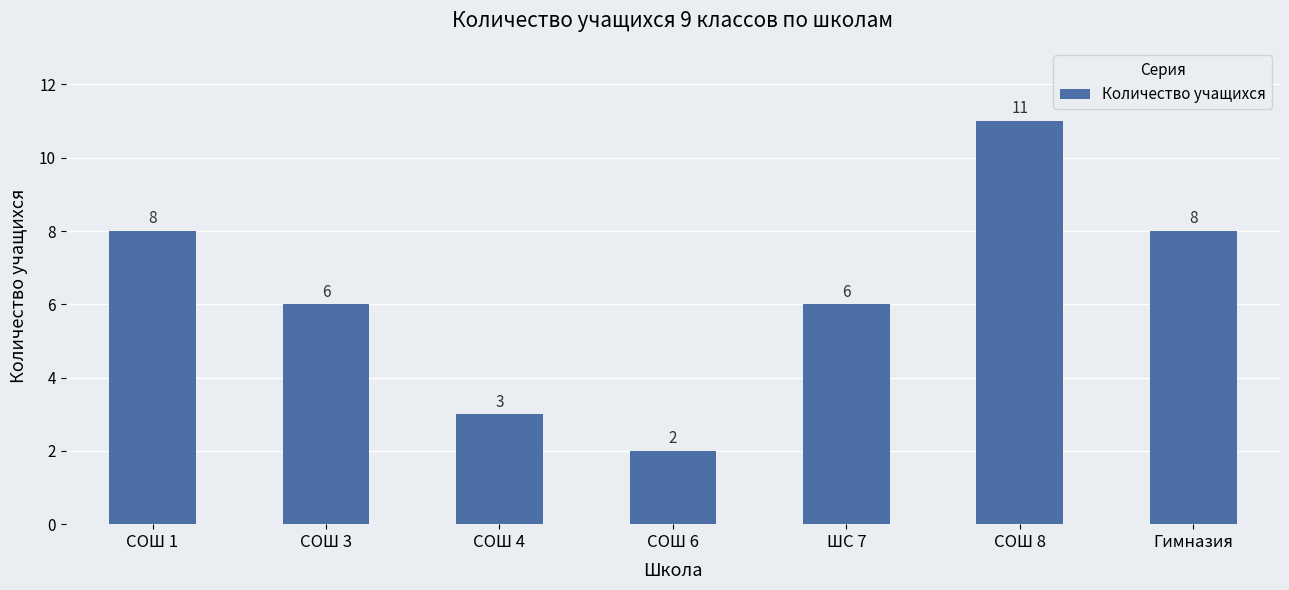

How many bars are there in total?

7